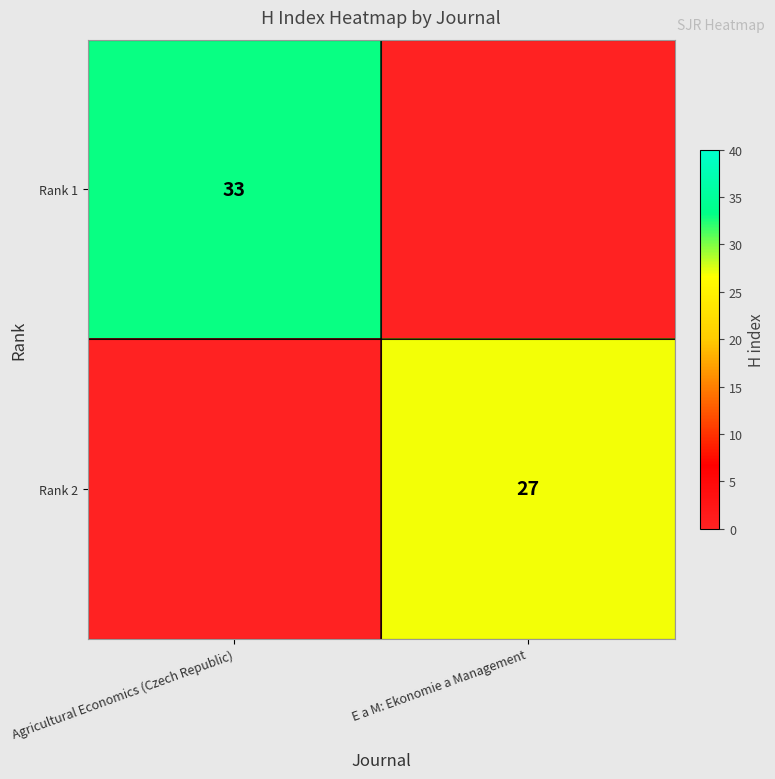

At which category is the sum across all series the highest?

Agricultural Economics (Czech Republic)